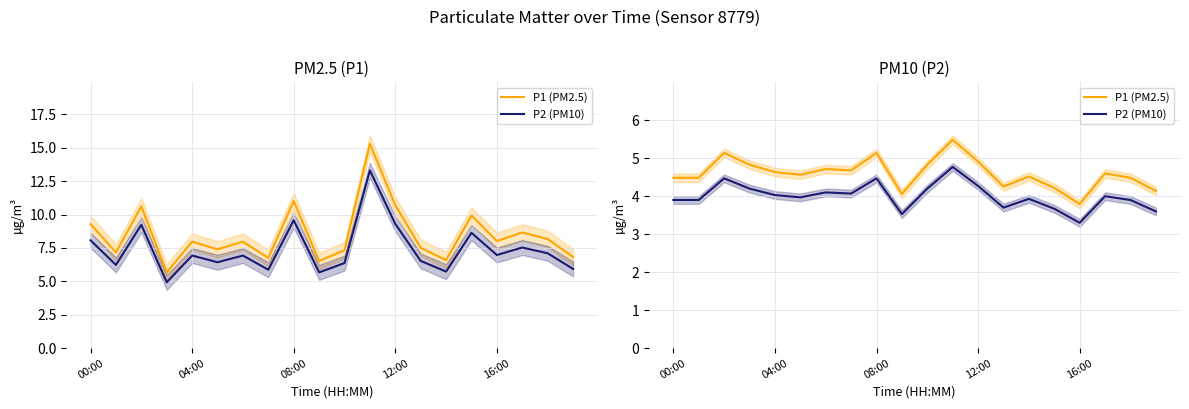

Where does the P1 (PM2.5) series first go above 4?

00:00